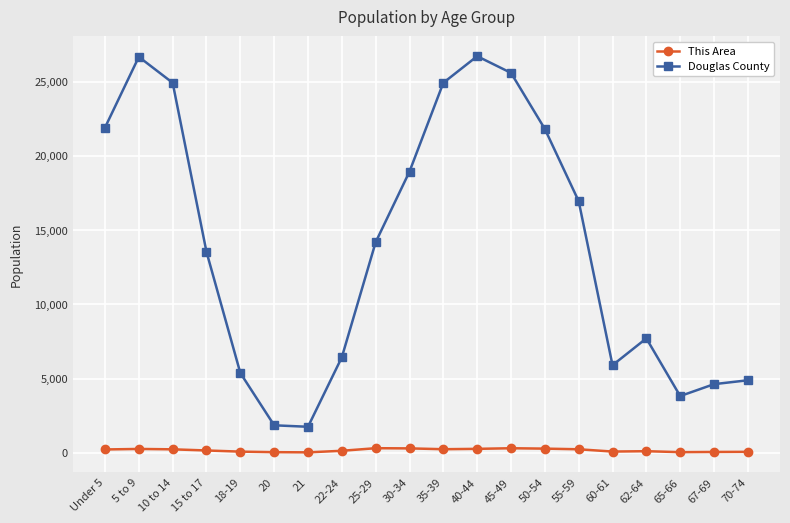

Which series has the largest range (max minus min)?

Douglas County